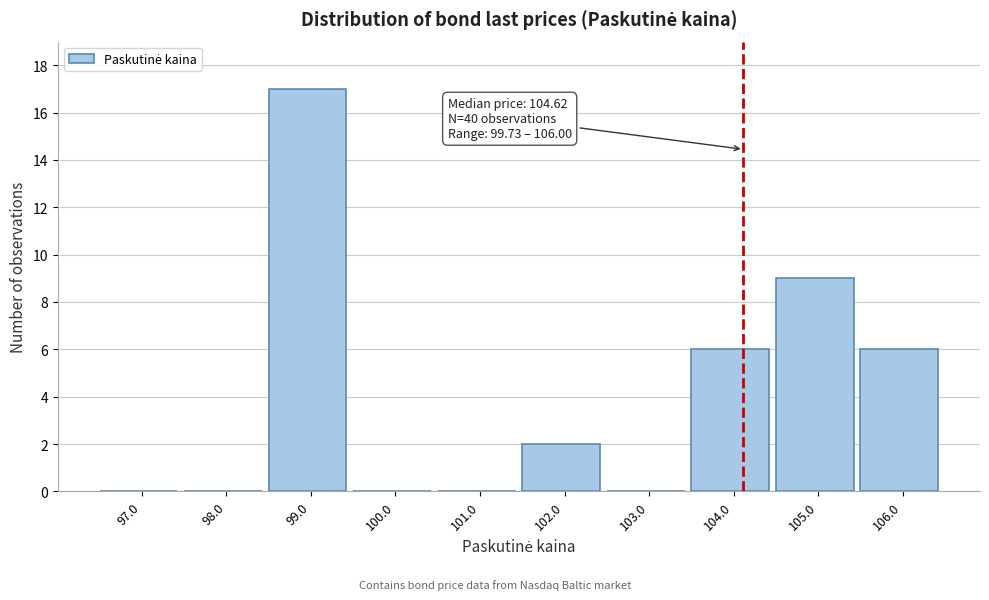

Reading left to right, list all the values displayed in this chart.

97.0=0	98.0=0	99.0=17	100.0=0	101.0=0	102.0=2	103.0=0	104.0=6	105.0=9	106.0=6